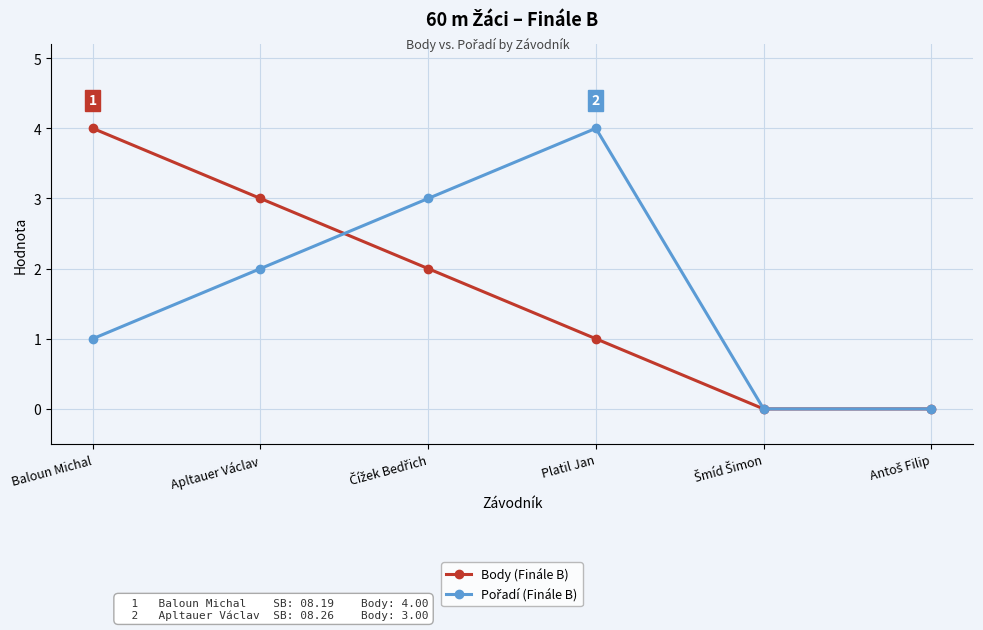

What is the maximum value shown in the chart?

4